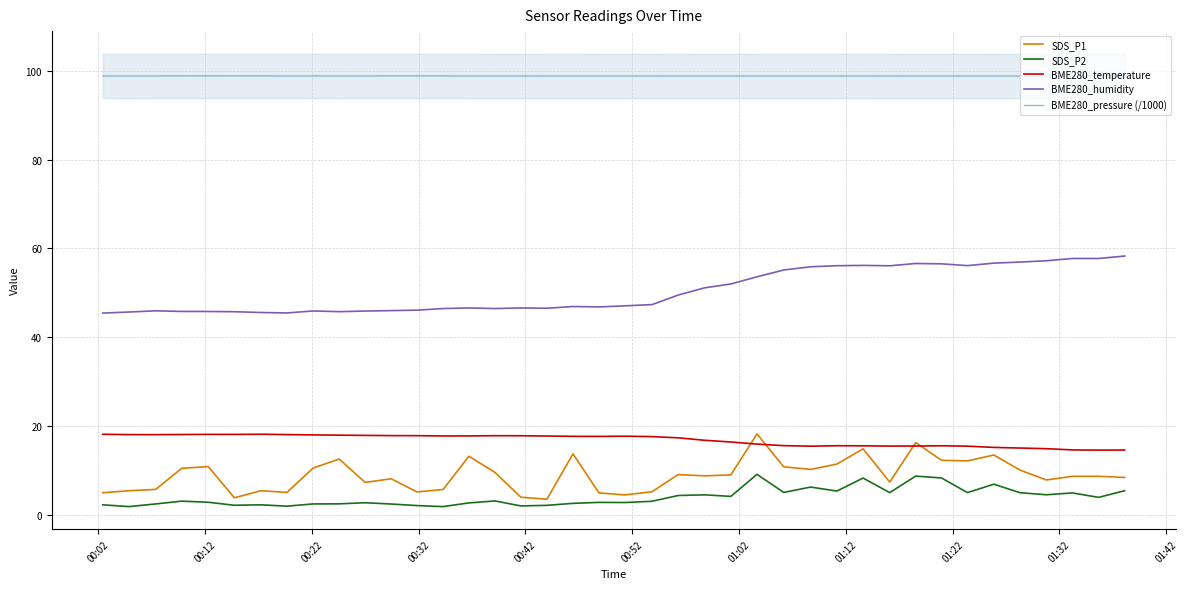

Which series has the largest total across all categories?

BME280_pressure (/1000)